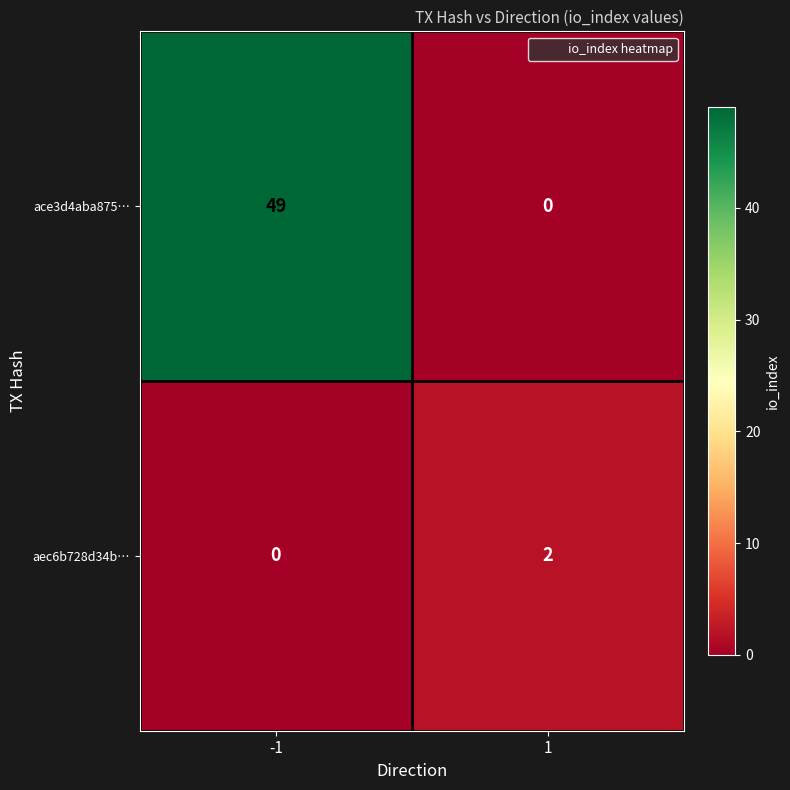

Reading right to left, list all the values displayed in this chart.

ace3d4aba875…: 0	49
aec6b728d34b…: 2	0